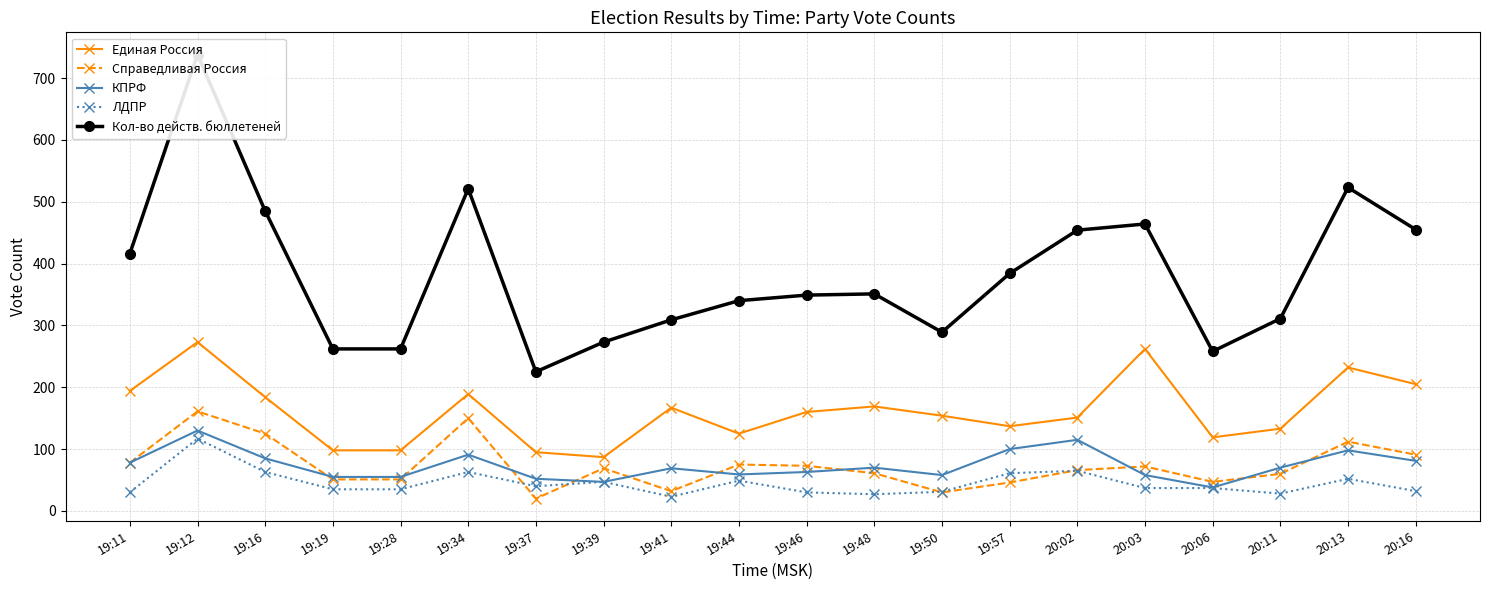

Which category has the lowest value across all series?

19:37